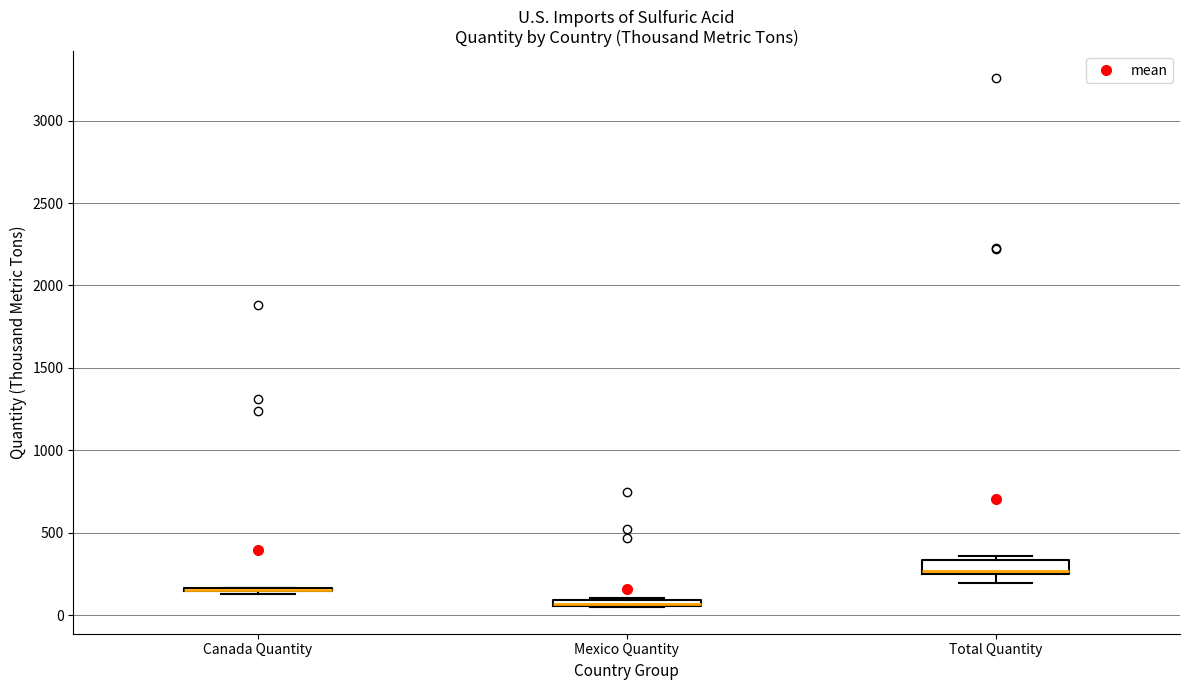

Where is the upper edge of the box for Total Quantity on the y-axis? The values are not printed on the chart, so give them approximately, as read against the axis.

350